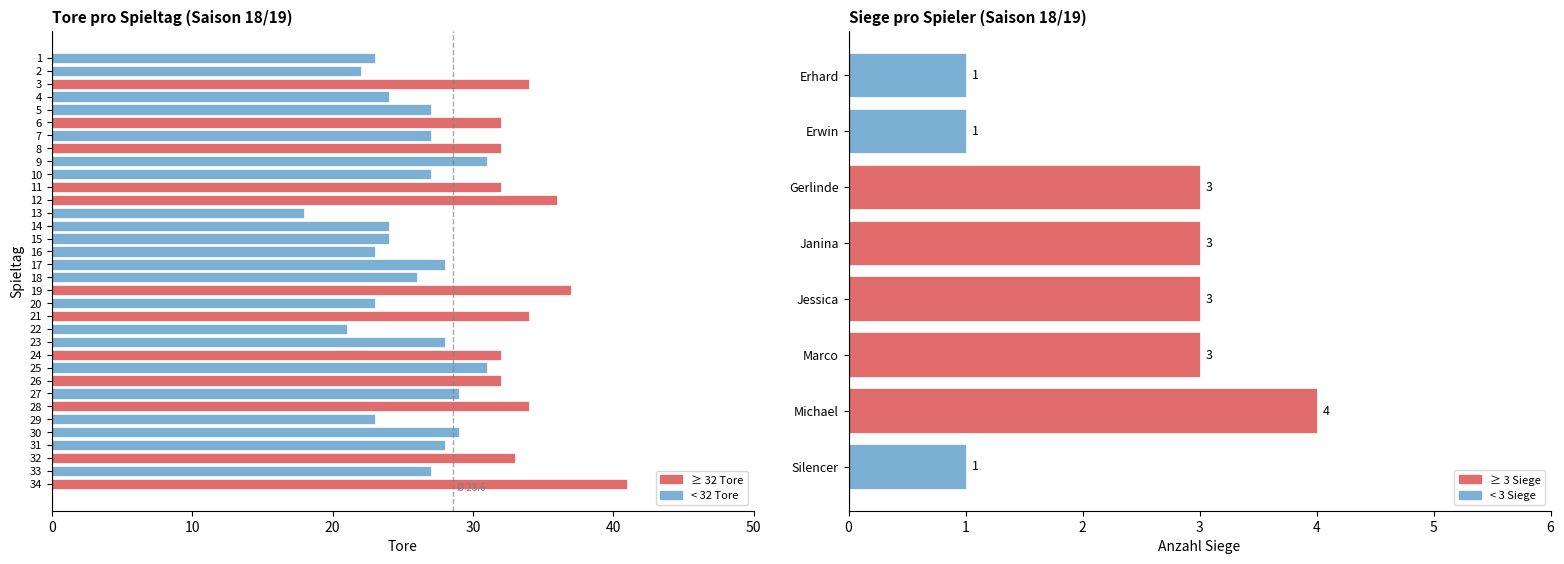

At which label does the data first exceed 28?

3